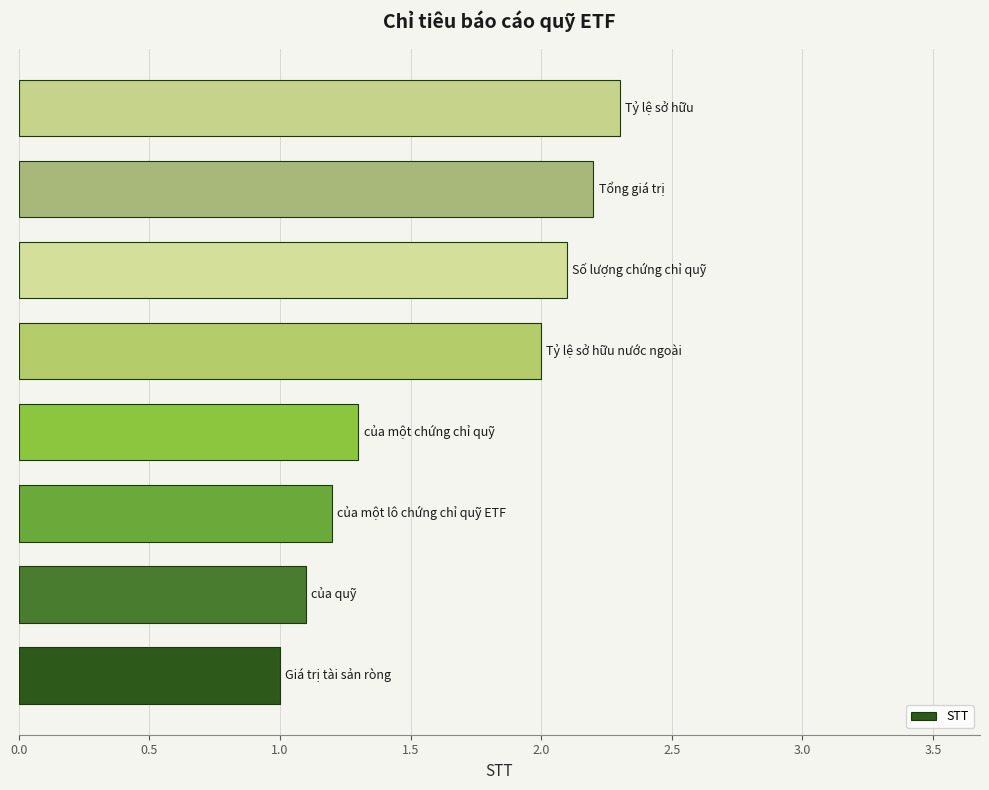

What is the maximum value shown in the chart?

2.3